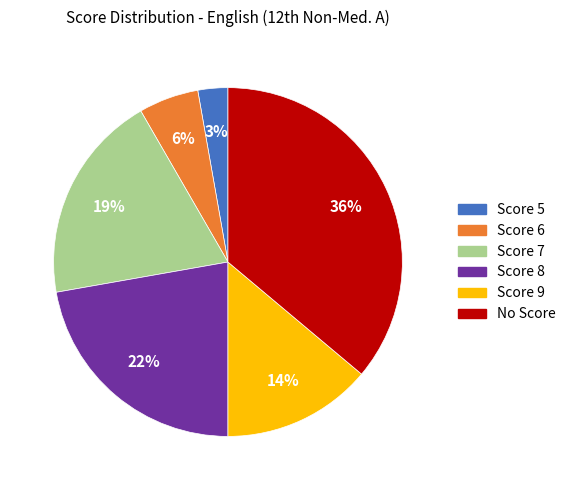

What percentage is the Score 5 slice, to the nearest percent?

3%